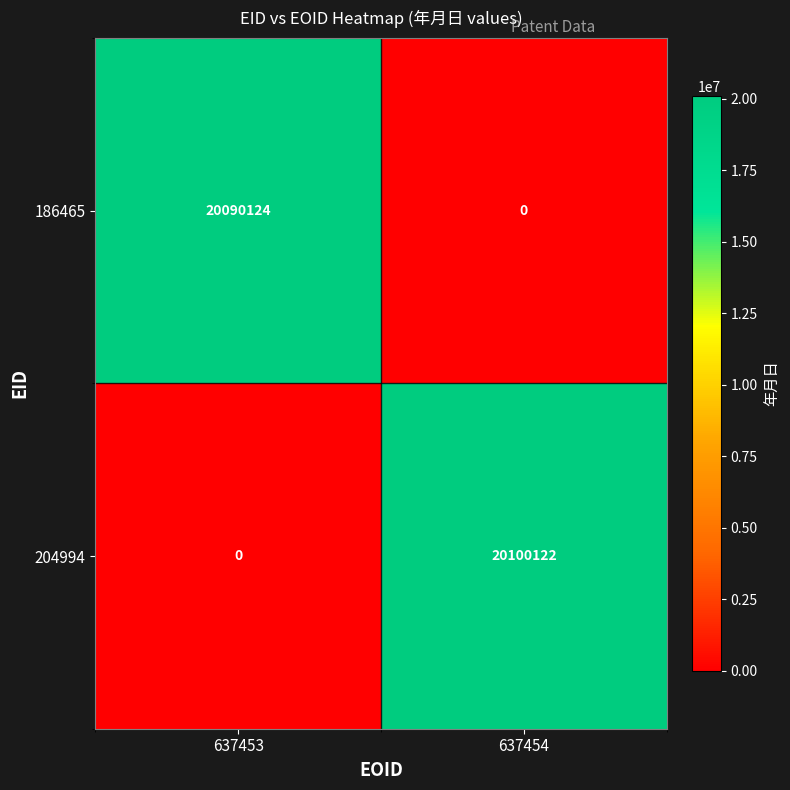

Which series has the largest total across all categories?

204994